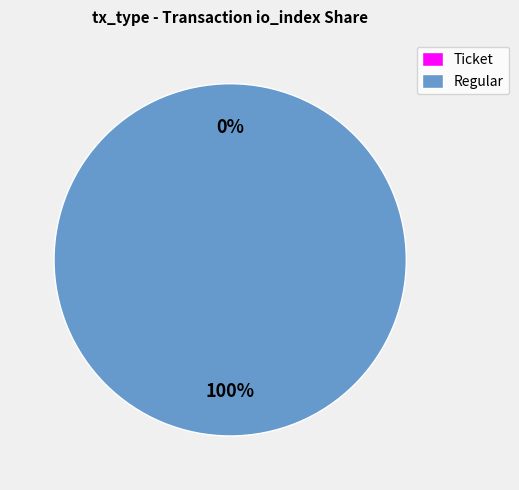

What is the total percentage of Regular and Ticket?

100.0%